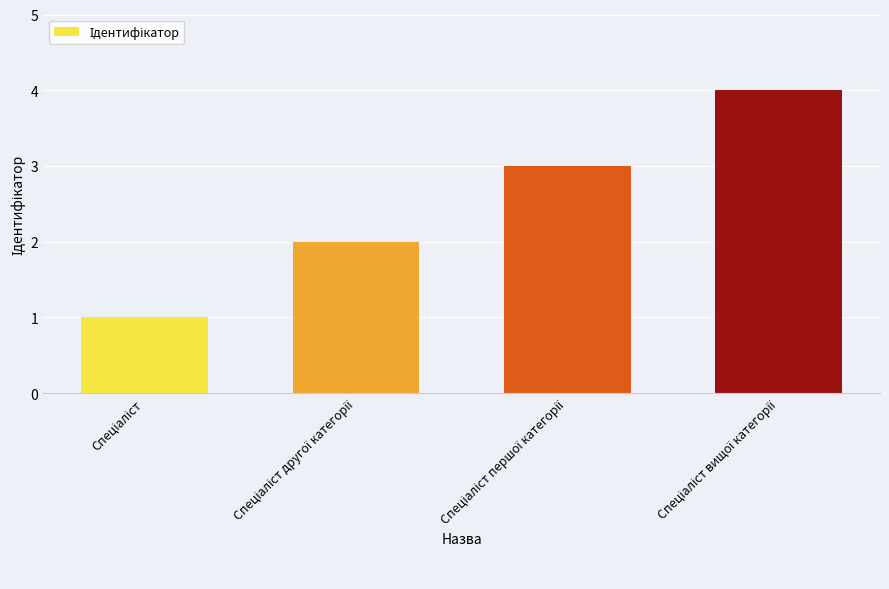

What is the greatest value displayed?

4